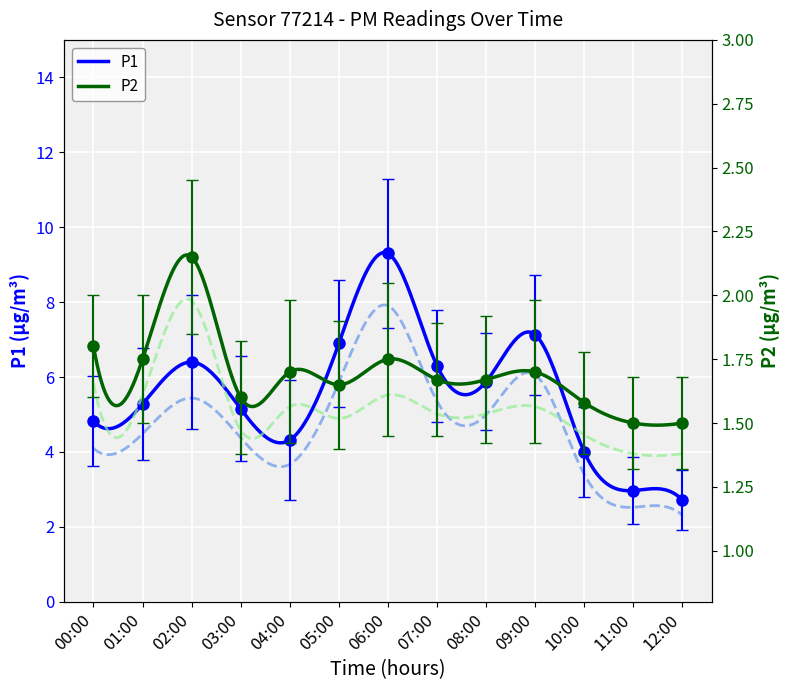

What is the difference between the second highest and minimum values in the P1 series?

4.4